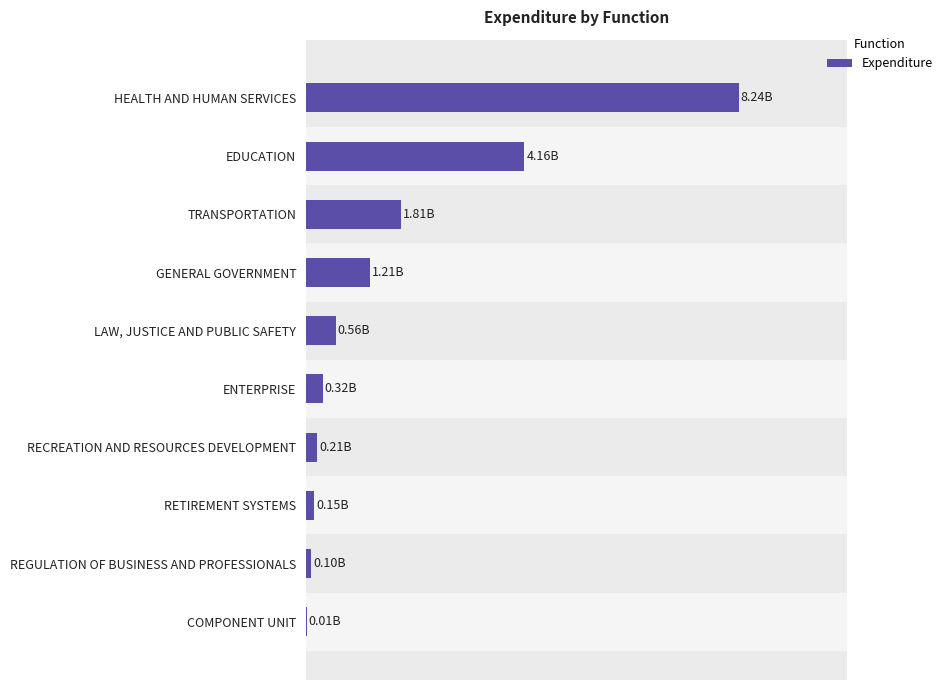

What is the average value?

1678765251.3